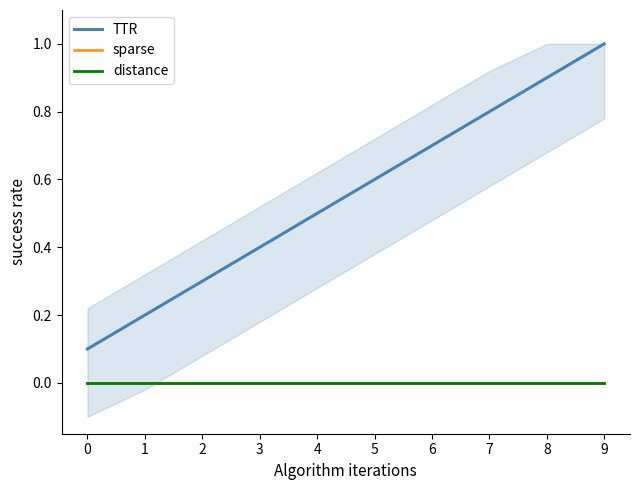

Does the chart have visible grid lines?

No